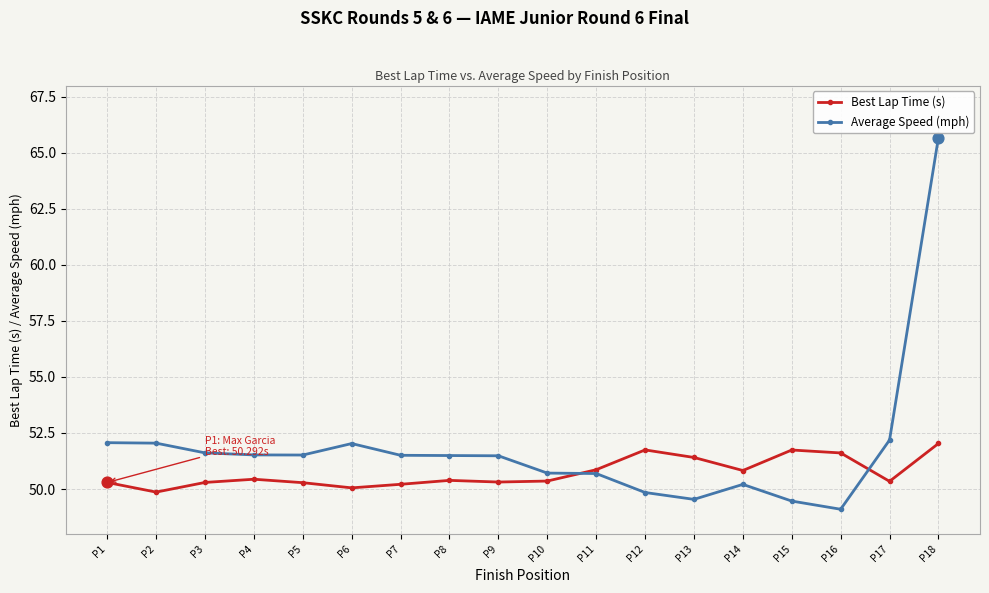

What are all the series names shown in the legend?

Best Lap Time (s), Average Speed (mph)